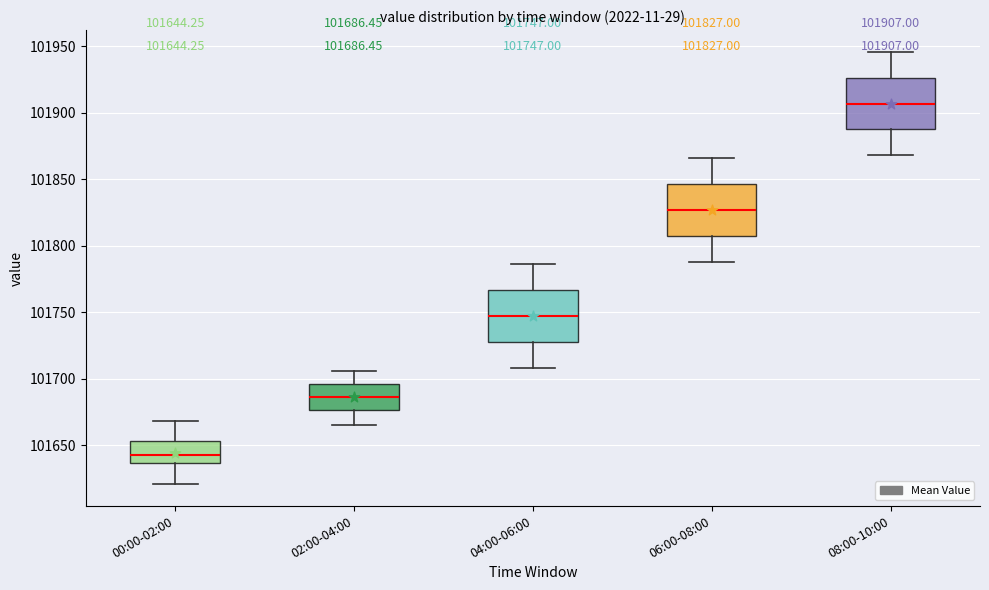

Which box has the lowest median line?

00:00-02:00